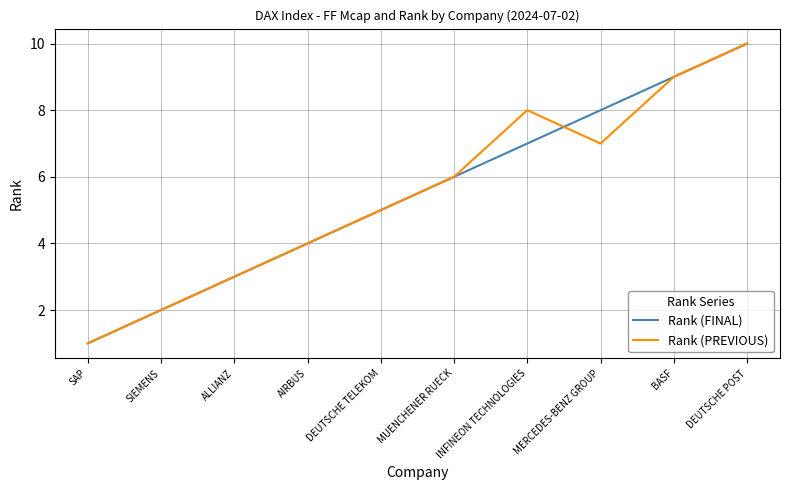

At which category does Rank (PREVIOUS) reach its first local peak?

INFINEON TECHNOLOGIES